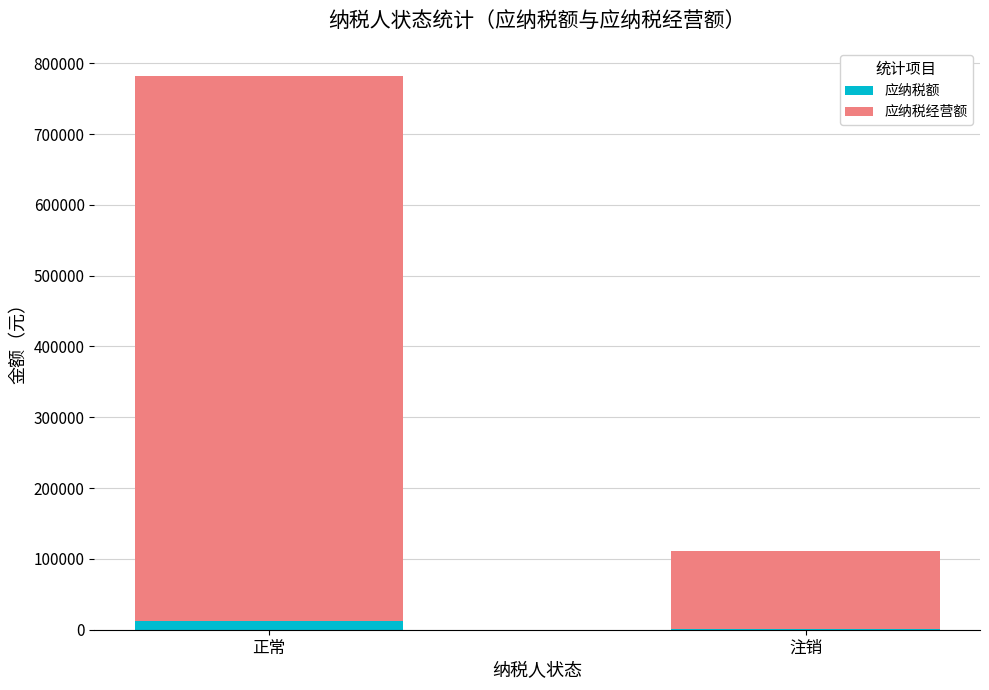

At which category is the sum across all series the highest?

正常